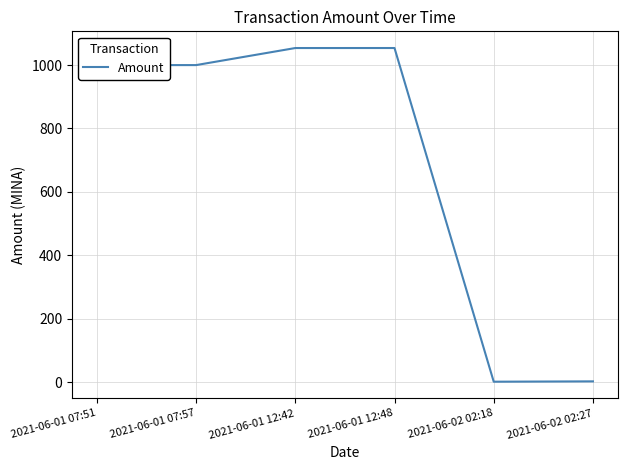

How many categories are shown in the chart?

6